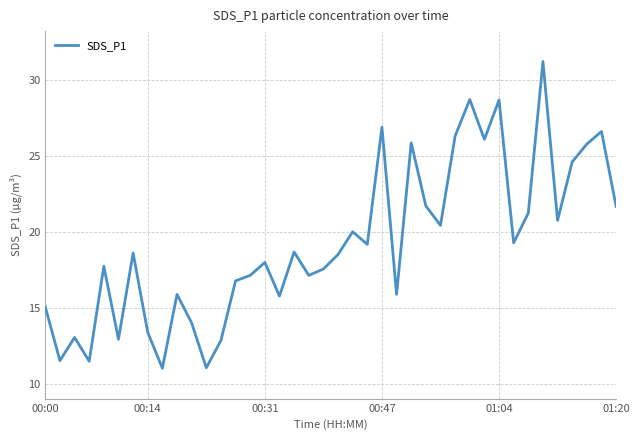

What is the maximum value shown in the chart?

31.2